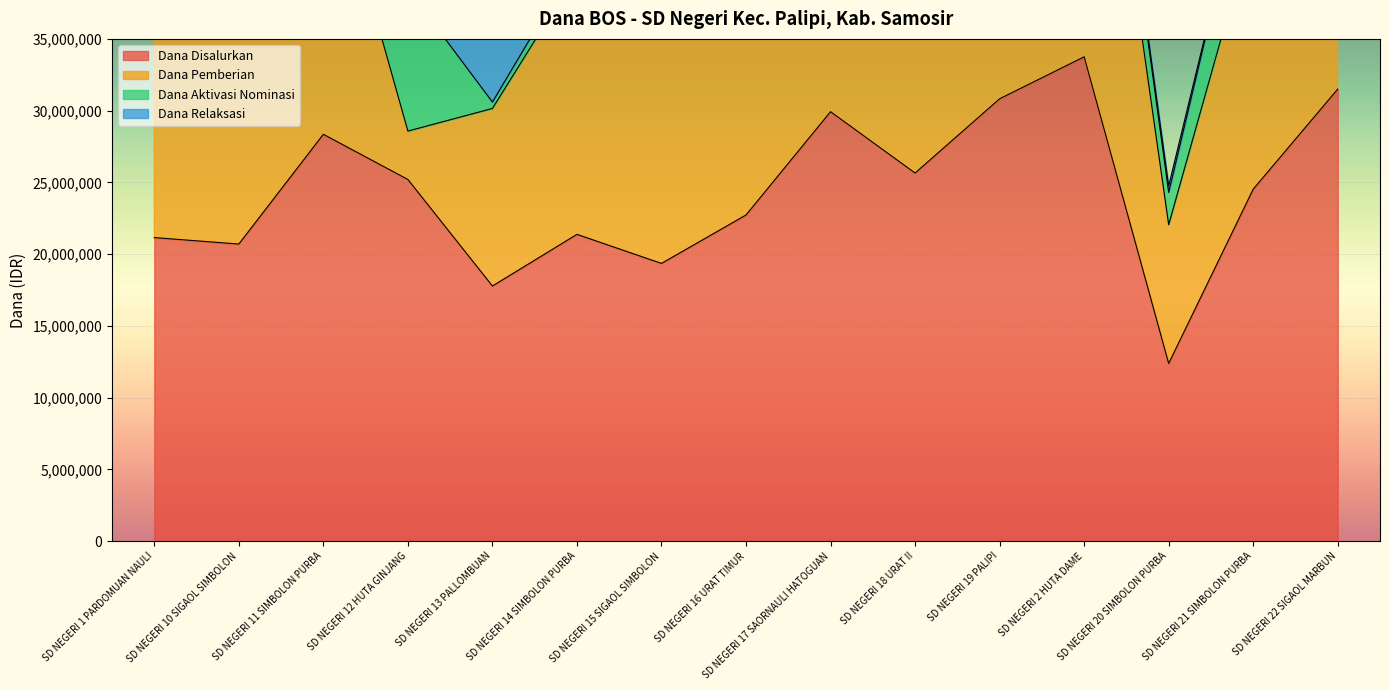

At which category is the sum across all series the highest?

SD NEGERI 2 HUTA DAME